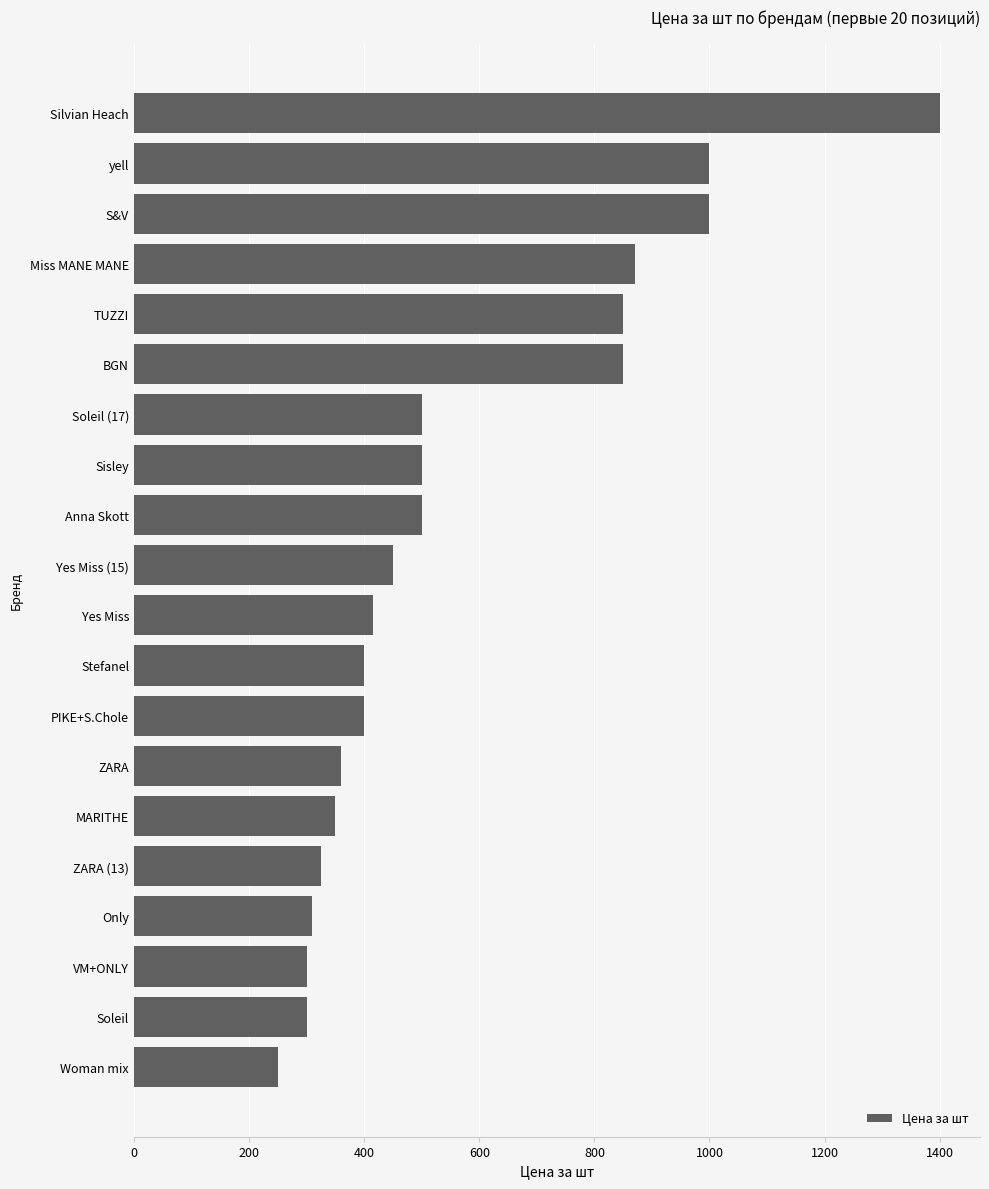

What is the maximum value shown in the chart?

1400